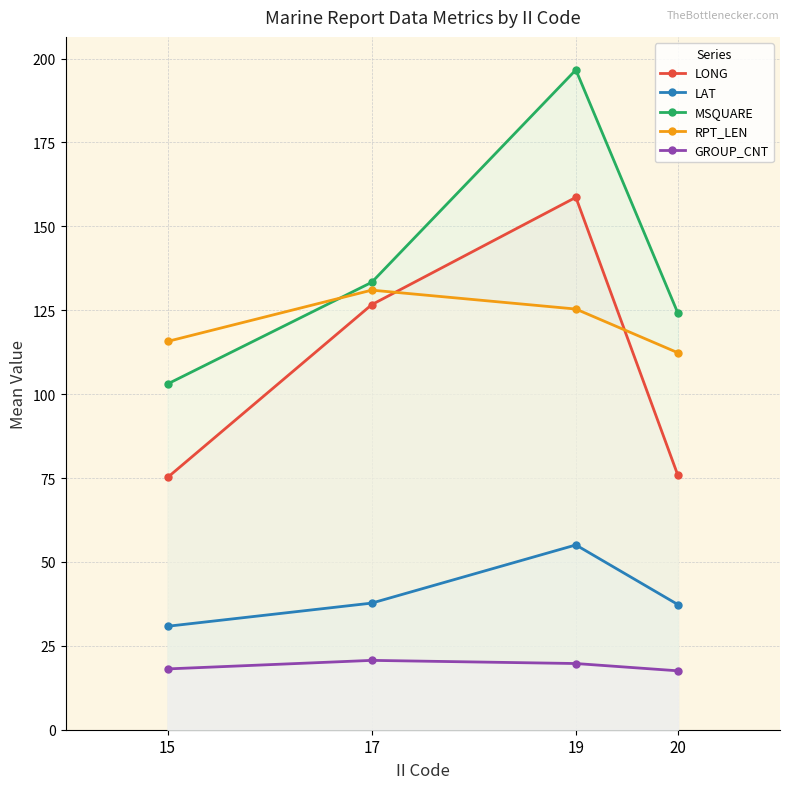

Reading right to left, list all the values displayed in this chart.

LONG: 20=75.8	19=158.7	17=126.7	15=75.2
LAT: 20=37.3	19=55.1	17=37.7	15=30.8
MSQUARE: 20=124.1	19=196.6	17=133.3	15=103.0
RPT_LEN: 20=112.3	19=125.4	17=131.0	15=115.7
GROUP_CNT: 20=17.6	19=19.7	17=20.7	15=18.1